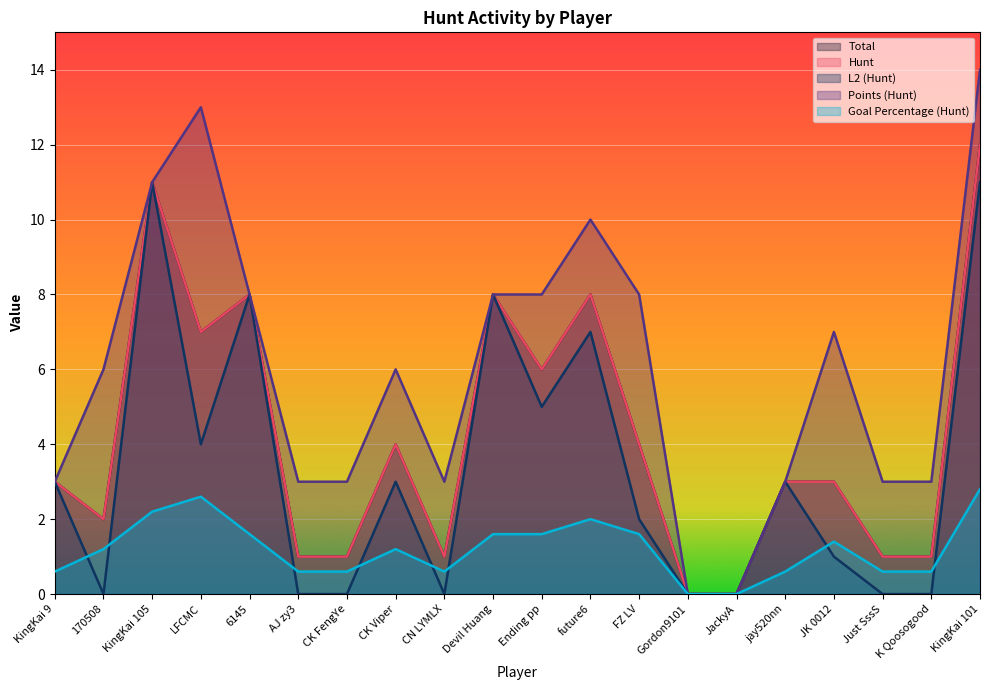

Reading right to left, list all the values displayed in this chart.

Total: KingKai 101=12.0	K Qoosogood=1.0	Just SssS=1.0	JK 0012=3.0	jay520nn=3.0	JackyA=0.0	Gordon9101=0.0	FZ LV=4.0	future6=8.0	Ending pp=6.0	Devil Huang=8.0	CN LYMLX=1.0	CK Viper=4.0	CK FengYe=1.0	AJ zy3=1.0	6145=8.0	LFCMC=7.0	KingKai 105=11.0	170508=2.0	KingKai 9=3.0
Hunt: KingKai 101=12.0	K Qoosogood=1.0	Just SssS=1.0	JK 0012=3.0	jay520nn=3.0	JackyA=0.0	Gordon9101=0.0	FZ LV=4.0	future6=8.0	Ending pp=6.0	Devil Huang=8.0	CN LYMLX=1.0	CK Viper=4.0	CK FengYe=1.0	AJ zy3=1.0	6145=8.0	LFCMC=7.0	KingKai 105=11.0	170508=2.0	KingKai 9=3.0
L2 (Hunt): KingKai 101=11.0	K Qoosogood=0.0	Just SssS=0.0	JK 0012=1.0	jay520nn=3.0	JackyA=0.0	Gordon9101=0.0	FZ LV=2.0	future6=7.0	Ending pp=5.0	Devil Huang=8.0	CN LYMLX=0.0	CK Viper=3.0	CK FengYe=0.0	AJ zy3=0.0	6145=8.0	LFCMC=4.0	KingKai 105=11.0	170508=0.0	KingKai 9=3.0
Points (Hunt): KingKai 101=14.0	K Qoosogood=3.0	Just SssS=3.0	JK 0012=7.0	jay520nn=3.0	JackyA=0.0	Gordon9101=0.0	FZ LV=8.0	future6=10.0	Ending pp=8.0	Devil Huang=8.0	CN LYMLX=3.0	CK Viper=6.0	CK FengYe=3.0	AJ zy3=3.0	6145=8.0	LFCMC=13.0	KingKai 105=11.0	170508=6.0	KingKai 9=3.0
Goal Percentage (Hunt): KingKai 101=2.8	K Qoosogood=0.6	Just SssS=0.6	JK 0012=1.4	jay520nn=0.6	JackyA=0.0	Gordon9101=0.0	FZ LV=1.6	future6=2.0	Ending pp=1.6	Devil Huang=1.6	CN LYMLX=0.6	CK Viper=1.2	CK FengYe=0.6	AJ zy3=0.6	6145=1.6	LFCMC=2.6	KingKai 105=2.2	170508=1.2	KingKai 9=0.6